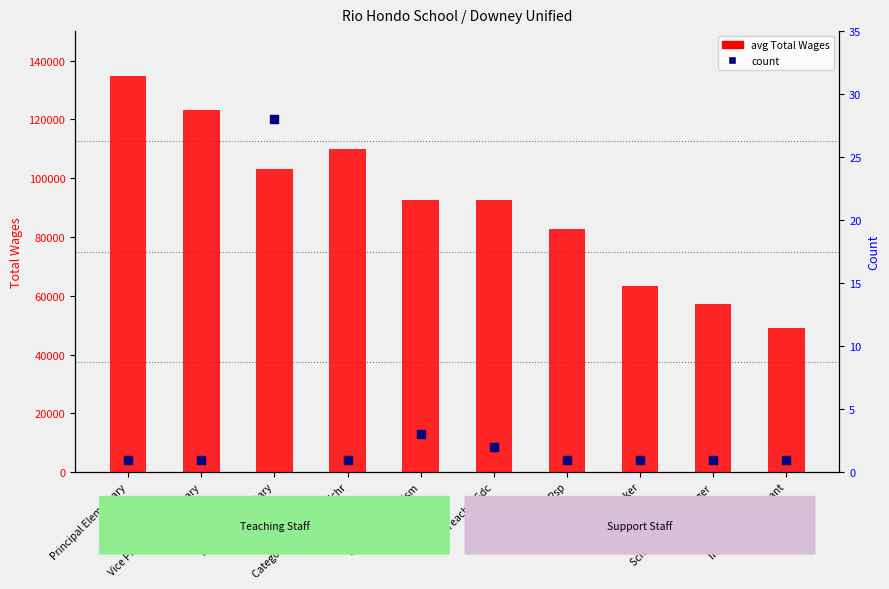

What is the total value across all series at Categorical Resource Tchr?

110019.0